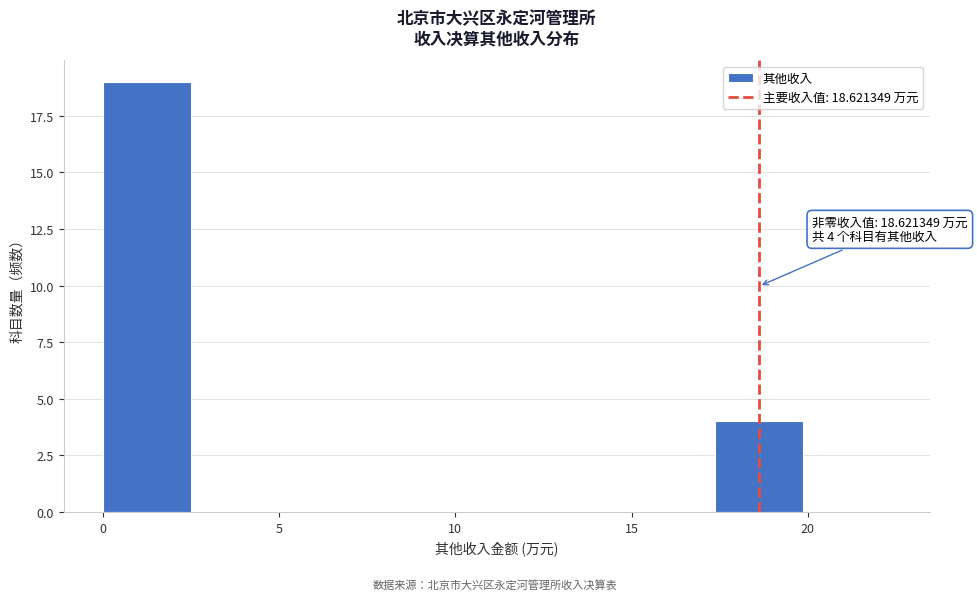

Which range on the x-axis has the tallest bar?

0.0 to 2.5